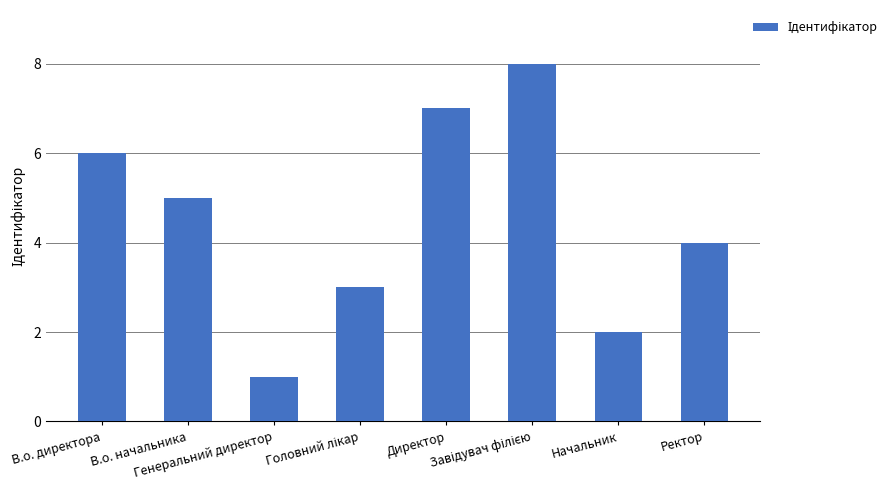

What is the value of the 3rd bar from the left?

1